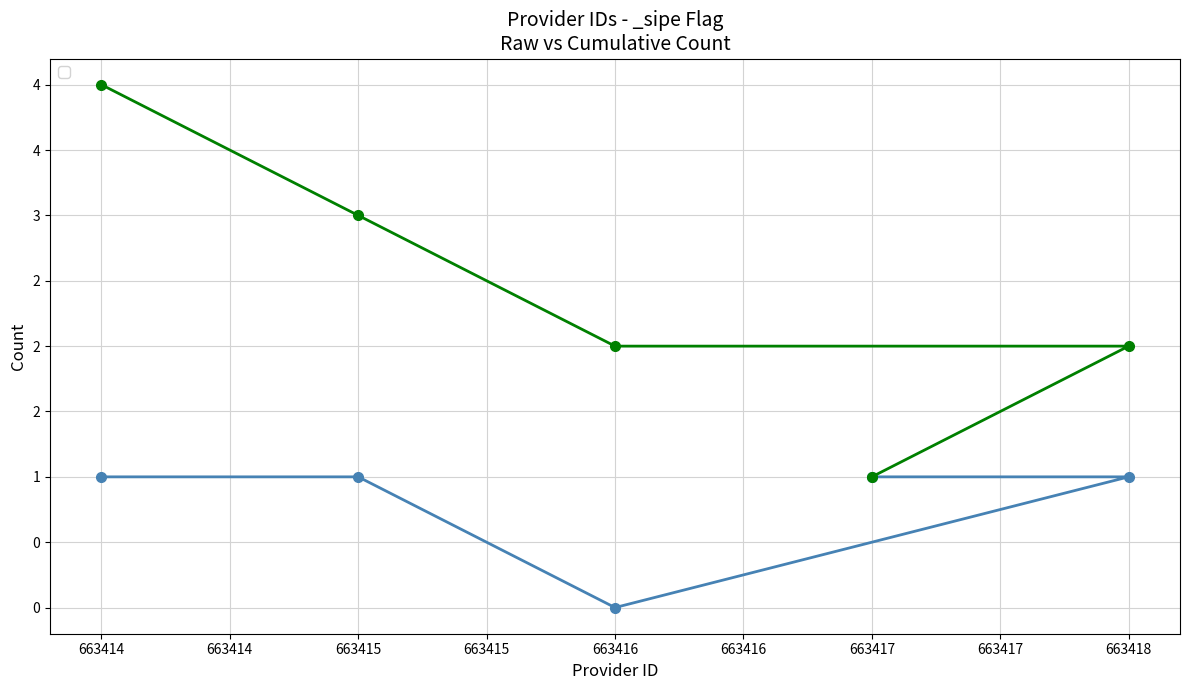

Reading right to left, what are all the values shown in this chart?

663414=1	663415=1	663416=0	663418=1	663417=1